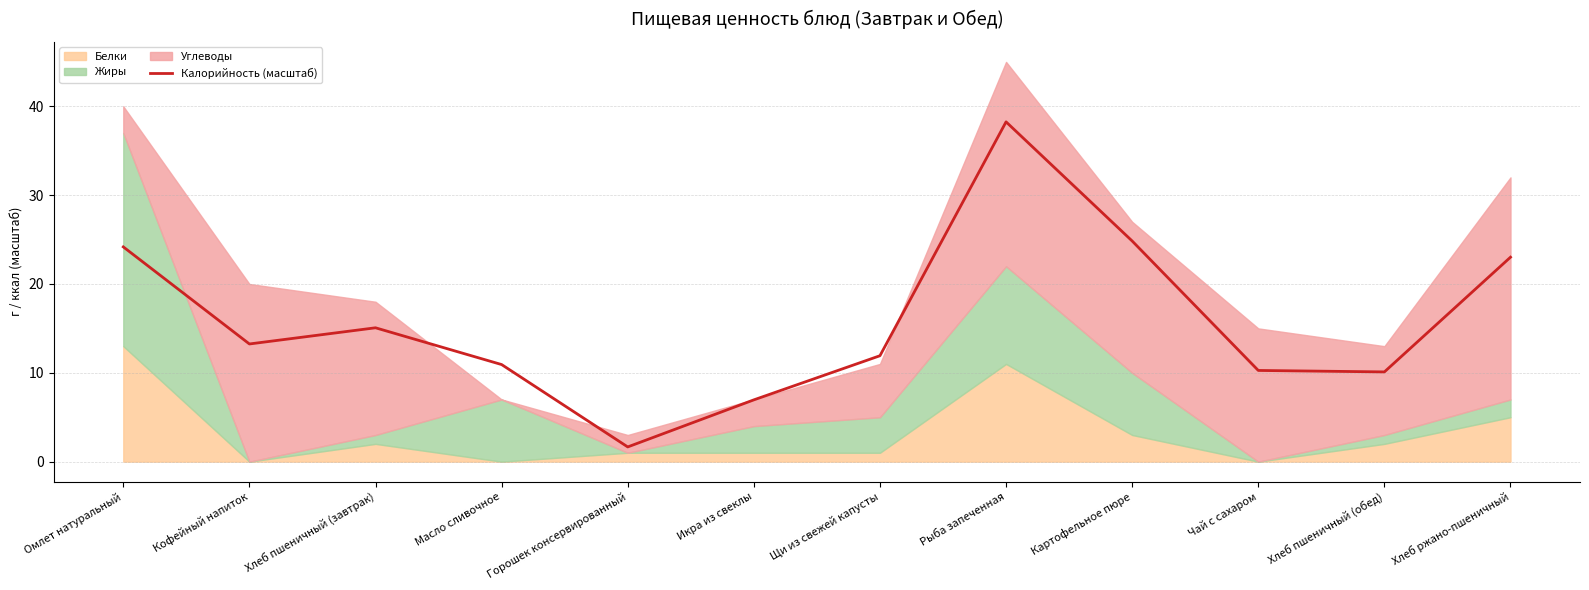

True or false: the data shows 10.3 at Чай с сахаром.

True